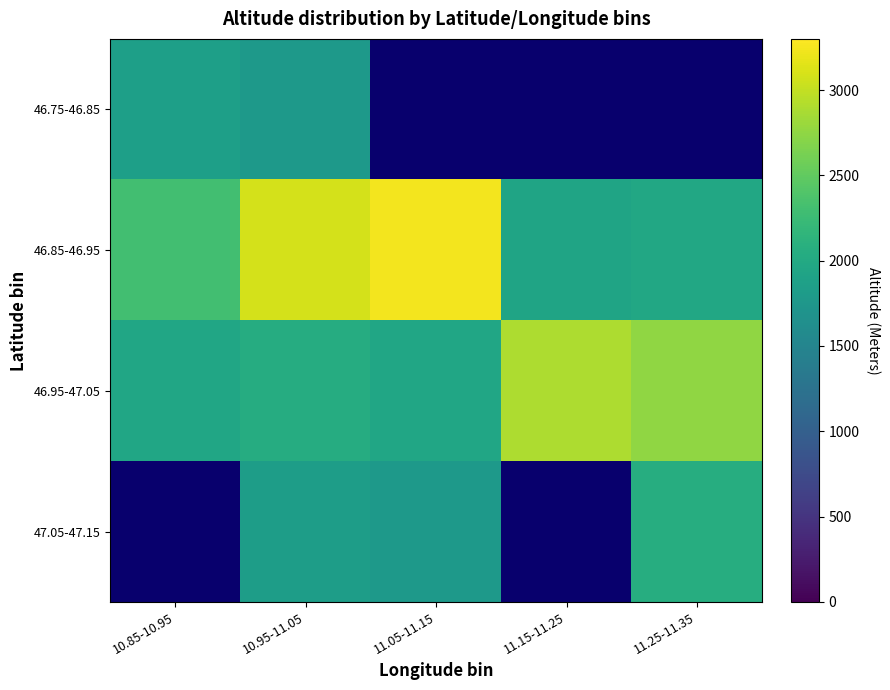

The 46.85-46.95 series shows 2870.3 at 11.15-11.25. True or false?

False